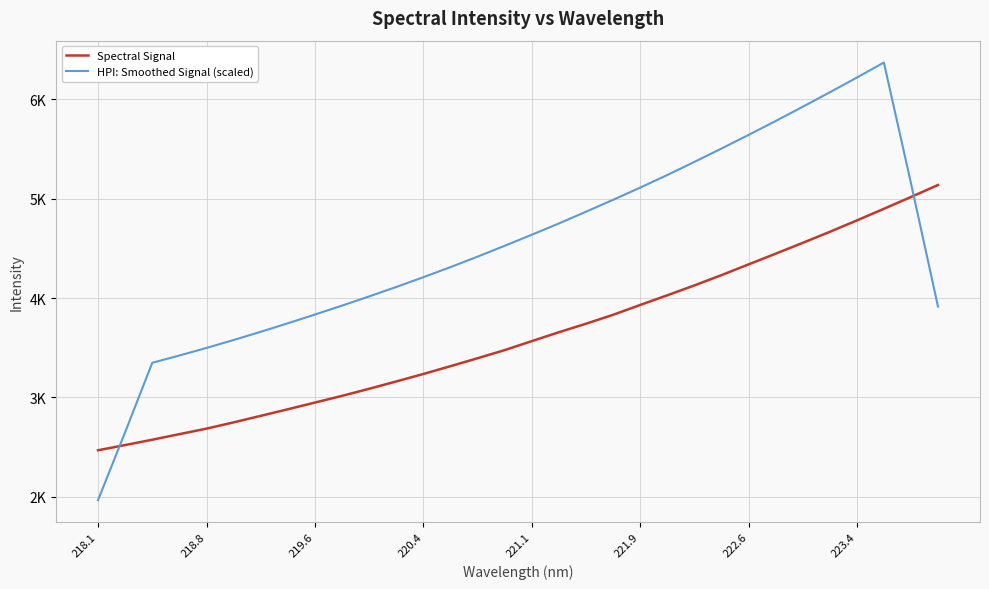

Rank the series by their maximum value, from highest to lowest.

HPI: Smoothed Signal (scaled), Spectral Signal